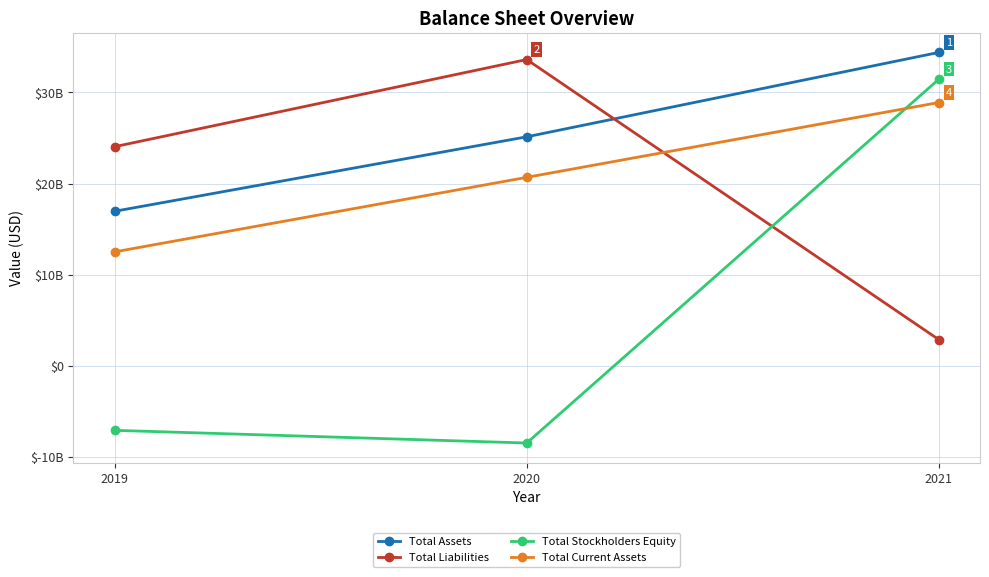

What is the total value across all series at 2021?

97621672000